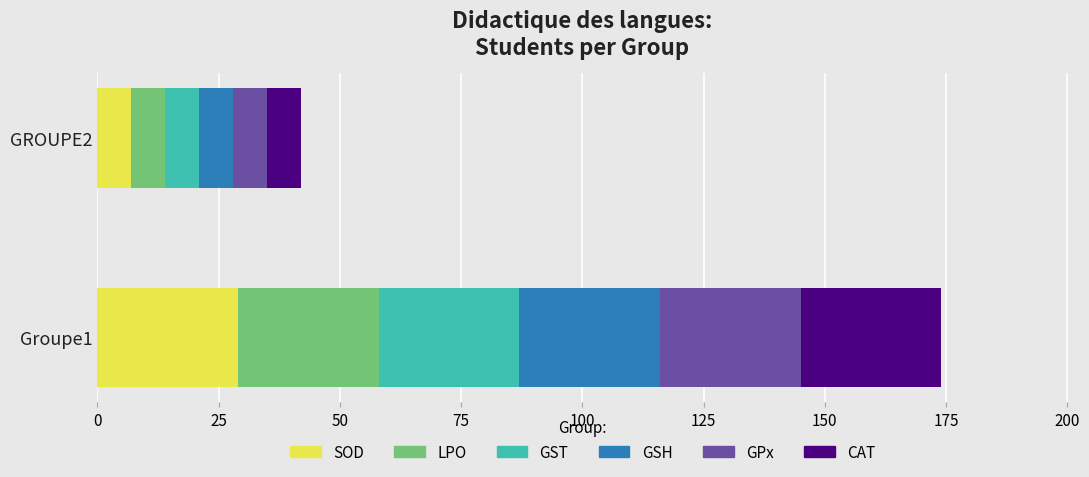

What is the total value across all series at Groupe1?

174